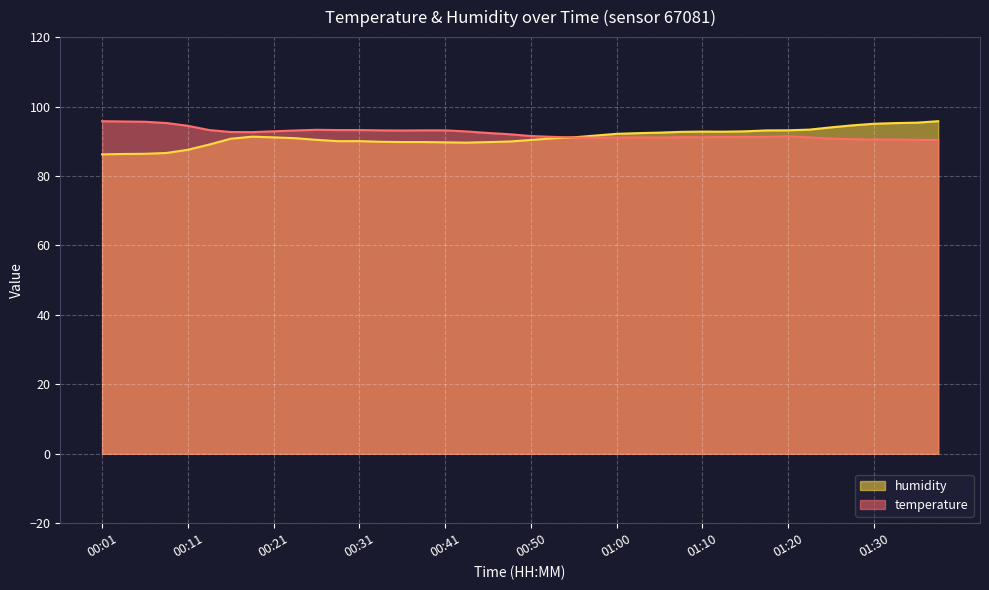

How many values in the temperature series exceed 92?

20